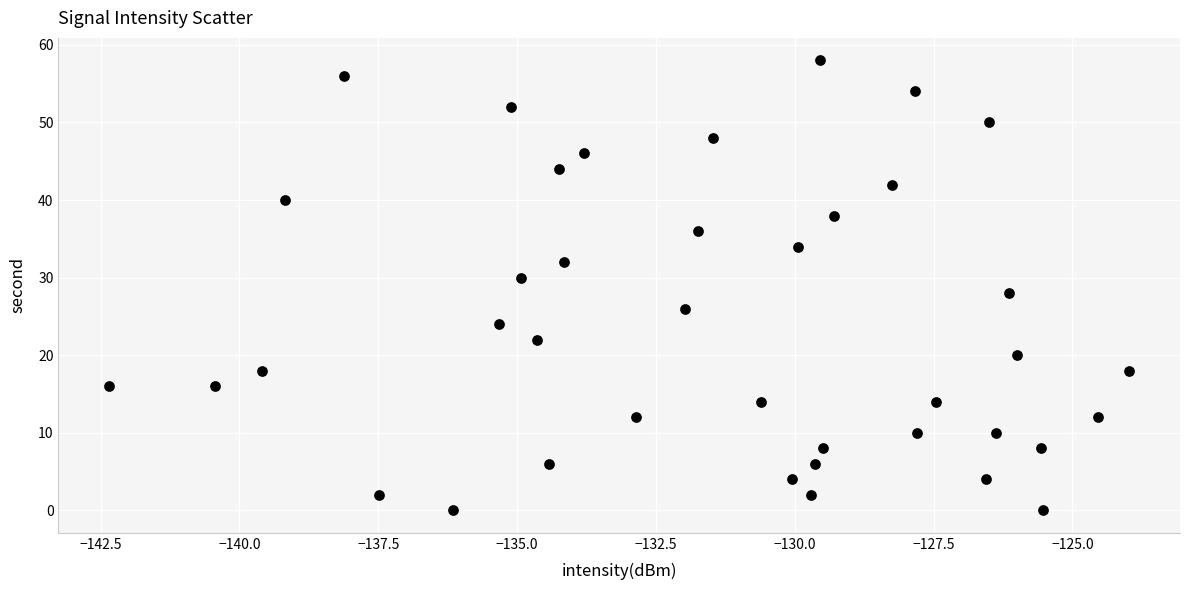

What is the range of Y values (max minus min)?

58